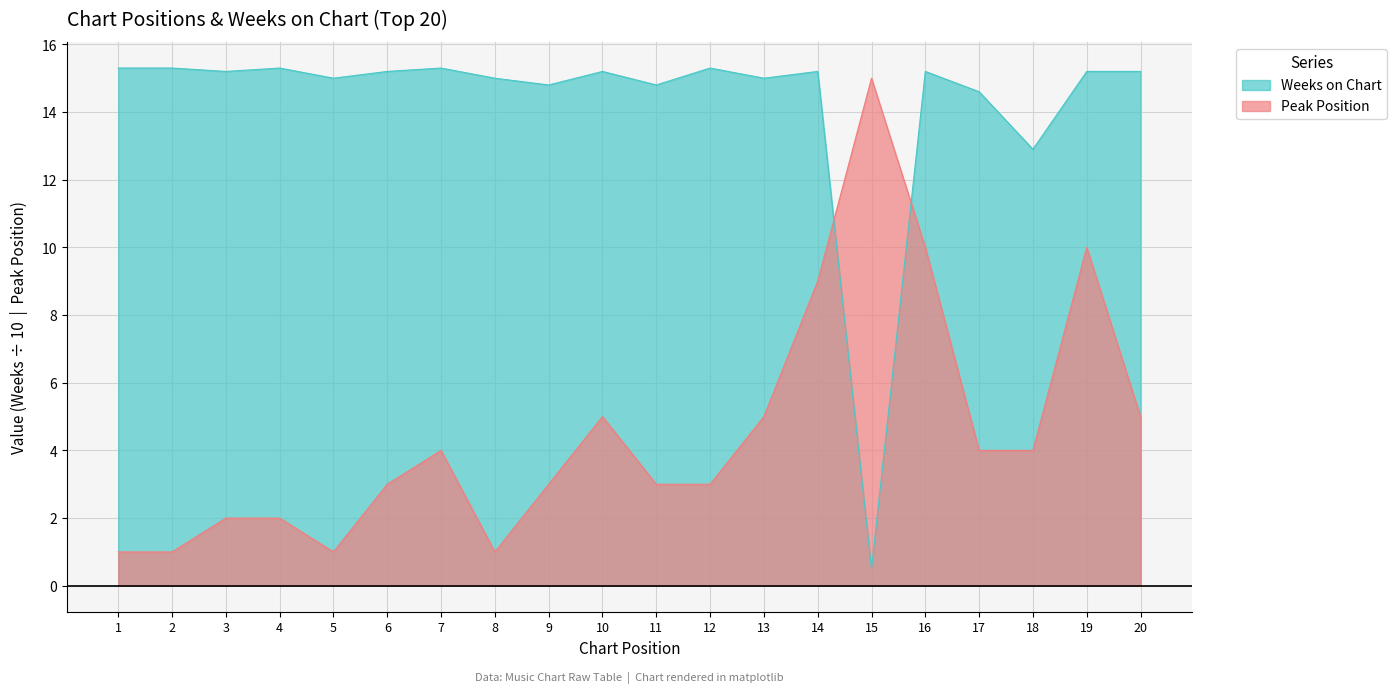

Which category has the lowest value in the Peak Position series?

1